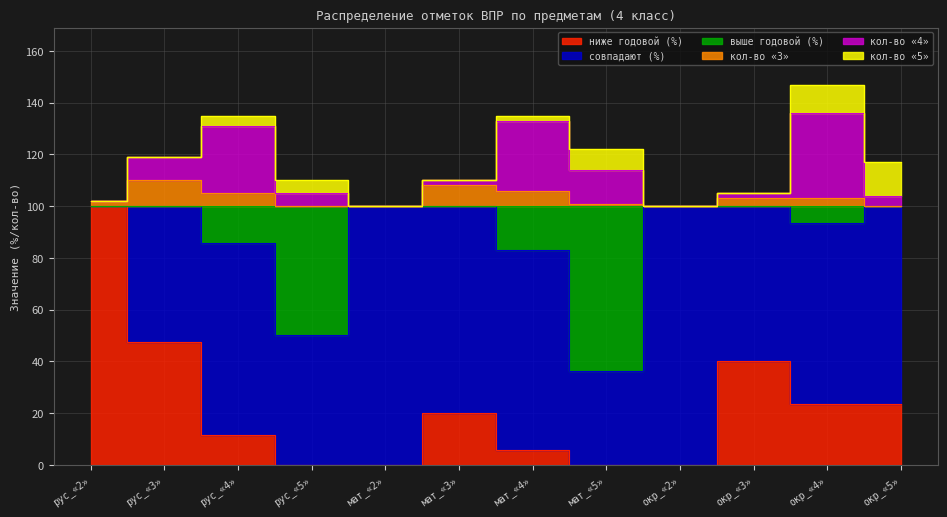

The value of ниже годовой (%) at мат_«5» is 63.4. True or false?

False